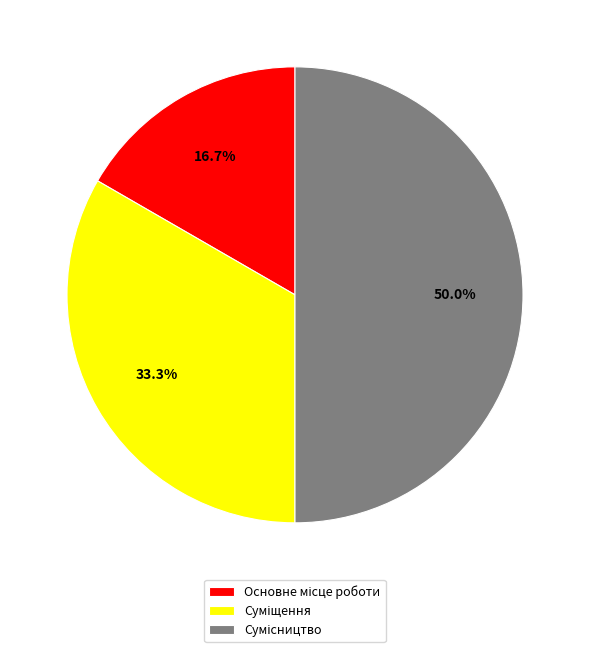

What is the total percentage of Суміщення and Основне місце роботи?

50.0%